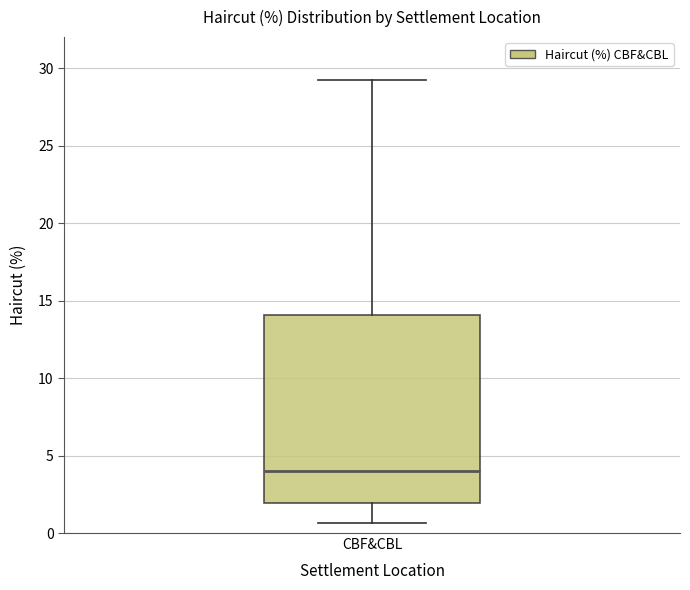

Read this box plot against the y-axis: the position of the median line, the range covered by the box, and the ends of both whiskers. The values are not printed on the chart, so give them approximately, as read against the axis.

median 4.0, box 2.0 to 14.0, whiskers 0.5 to 29.5